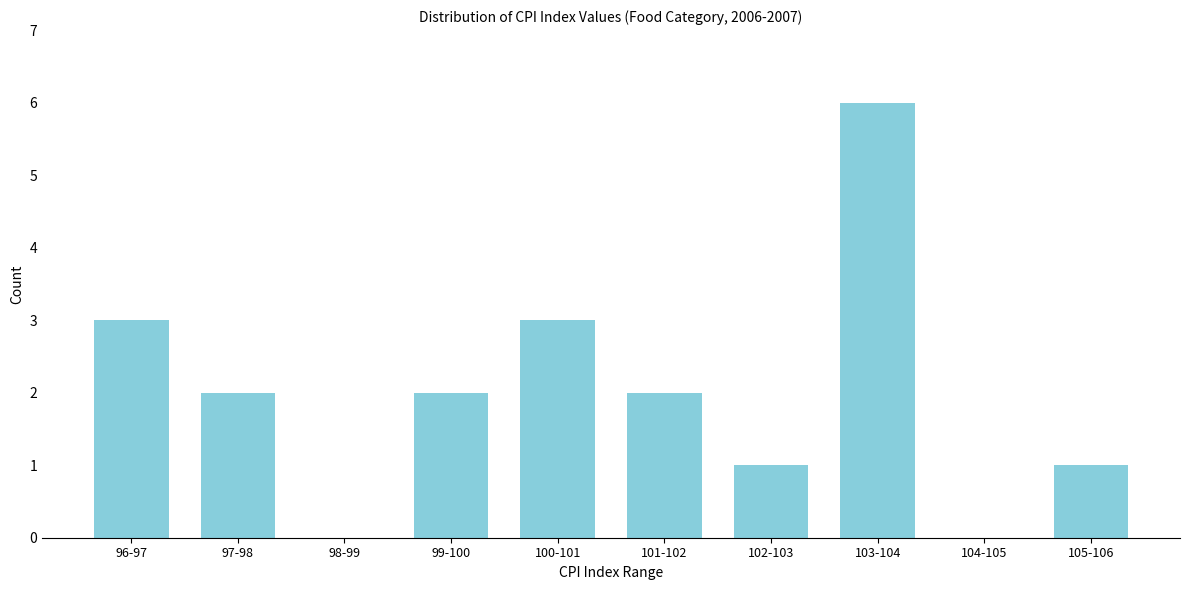

Reading left to right, transcribe all the data shown in this chart.

96-97=3	97-98=2	98-99=0	99-100=2	100-101=3	101-102=2	102-103=1	103-104=6	104-105=0	105-106=1